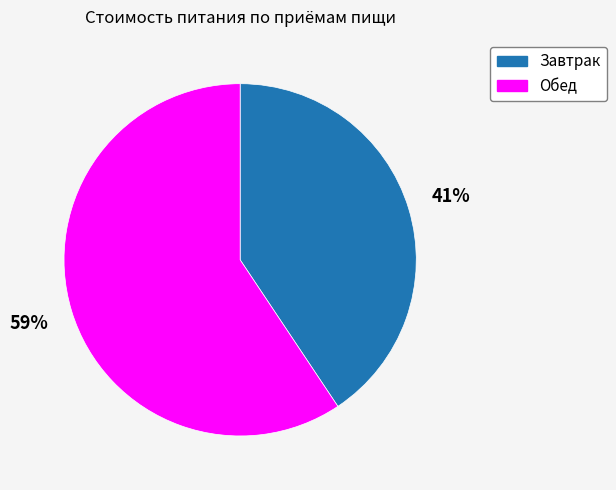

To the nearest percent, what is the combined percentage of Завтрак and Обед?

100%